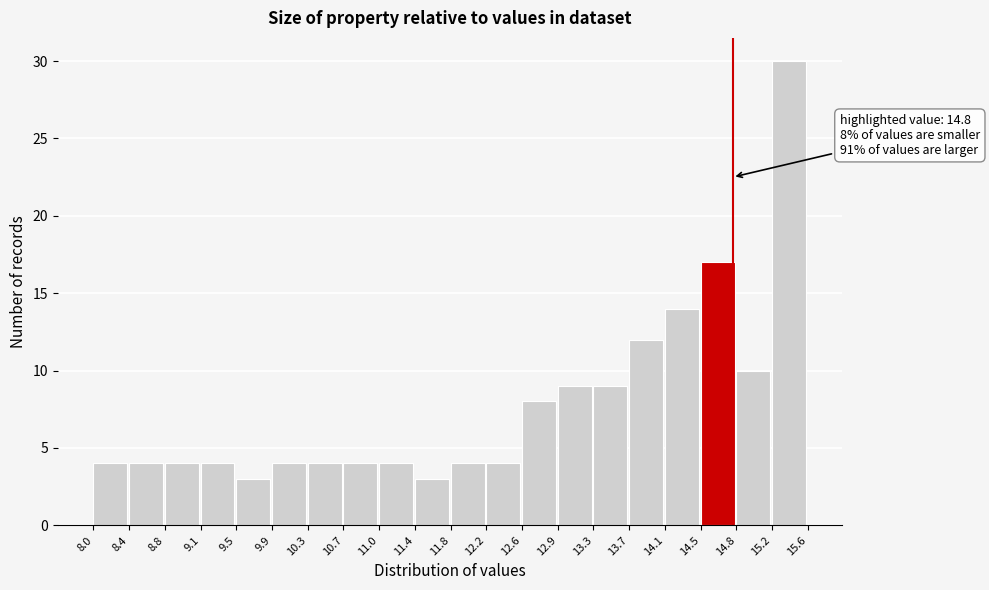

Which range on the x-axis has the tallest bar?

15.2 to 15.6